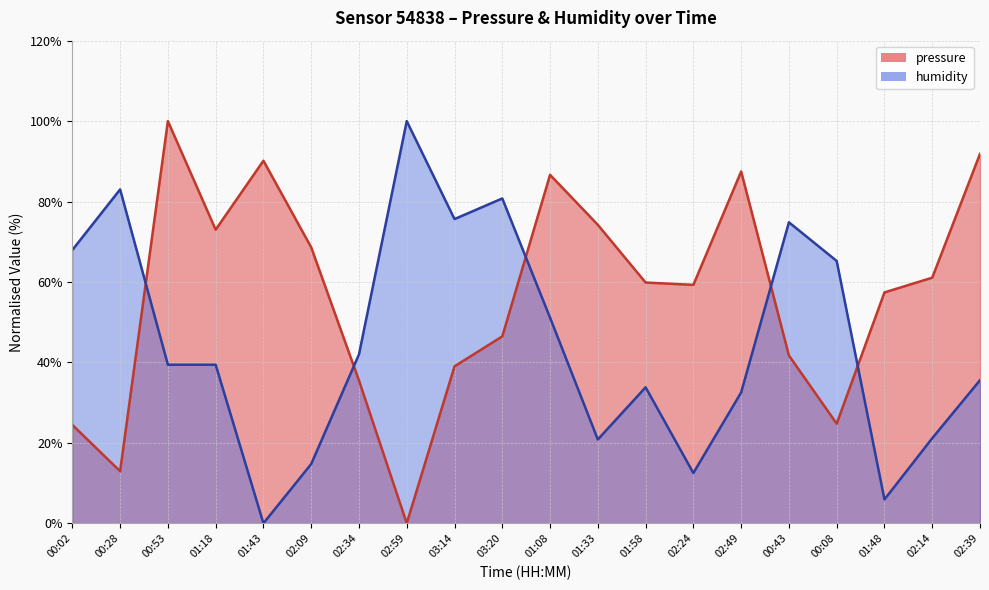

How many values in the pressure series are below 59?

9